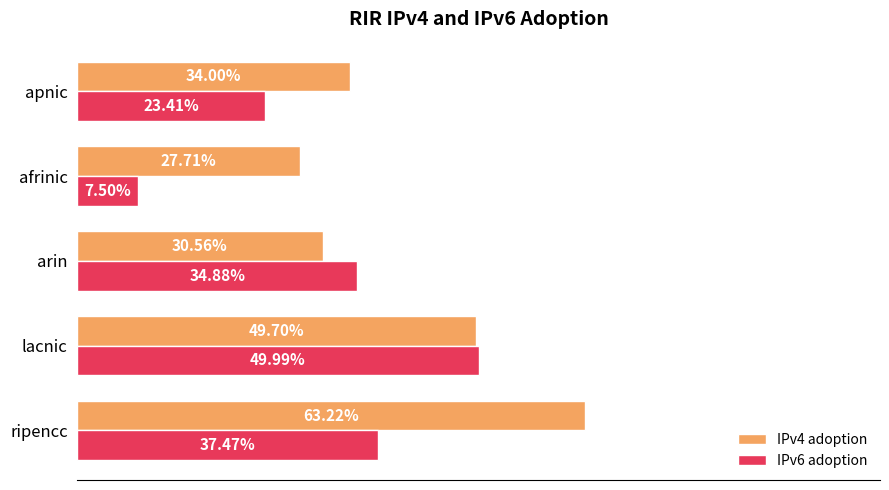

What are all the series names shown in the legend?

IPv4 adoption, IPv6 adoption